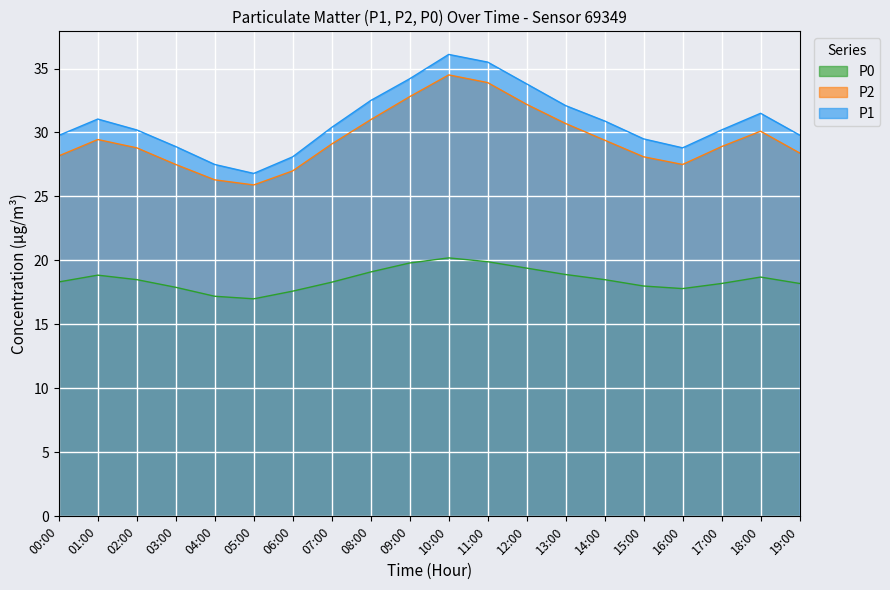

What is the total value across all series at 09:00?

86.8